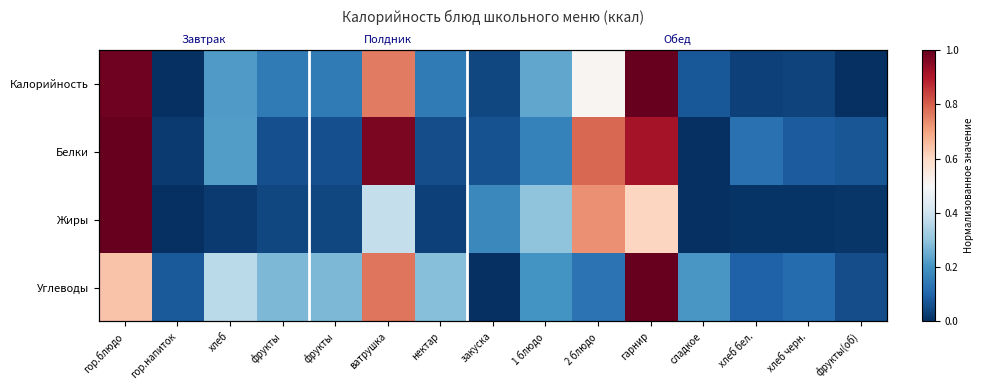

What is the sum of the Калорийность values at гор.блюдо and хлеб черн.?

1.0